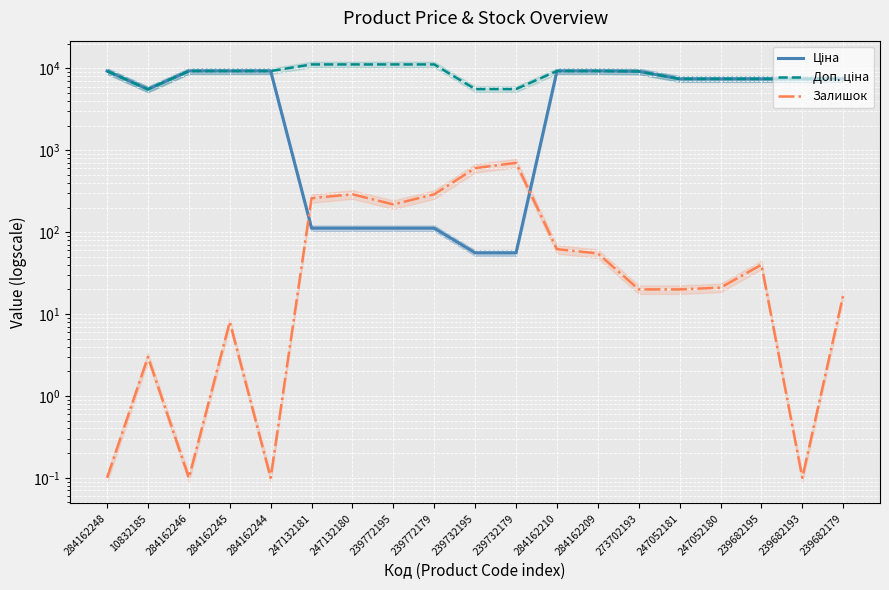

Reading left to right, list all the values displayed in this chart.

Ціна: 284162248=9290.5	10832185=5560.3	284162246=9290.5	284162245=9290.5	284162244=9290.5	247132181=111.8	247132180=111.8	239772195=111.8	239772179=111.8	239732195=55.9	239732179=55.9	284162210=9290.5	284162209=9290.5	273702193=9196.3	247052181=7444.6	247052180=7444.6	239682195=7444.6	239682193=7444.6	239682179=7444.6
Доп. ціна: 284162248=9290.5	10832185=5560.3	284162246=9290.5	284162245=9290.5	284162244=9290.5	247132181=11182.0	247132180=11182.0	239772195=11182.0	239772179=11182.0	239732195=5591.0	239732179=5591.0	284162210=9290.5	284162209=9290.5	273702193=9196.3	247052181=7444.6	247052180=7444.6	239682195=7444.6	239682193=7444.6	239682179=7444.6
Залишок: 284162248=0.1	10832185=3.0	284162246=0.1	284162245=8.0	284162244=0.1	247132181=260.0	247132180=290.0	239772195=218.0	239772179=290.0	239732195=606.0	239732179=702.0	284162210=62.0	284162209=55.0	273702193=20.0	247052181=20.0	247052180=21.0	239682195=40.0	239682193=0.1	239682179=17.0